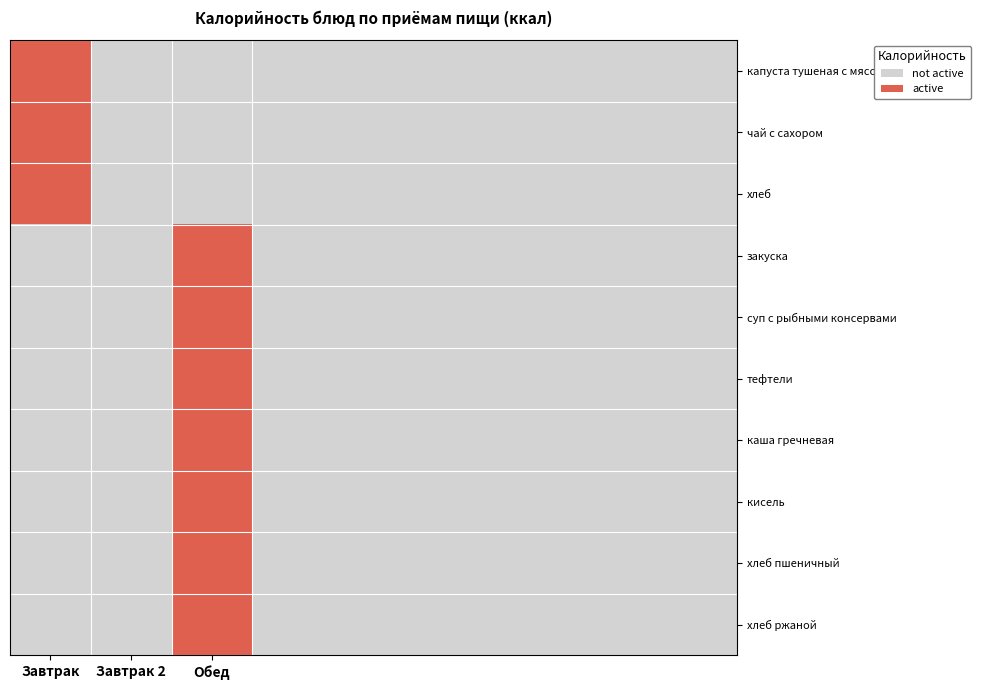

Which series has the largest range (max minus min)?

капуста тушеная с мясом